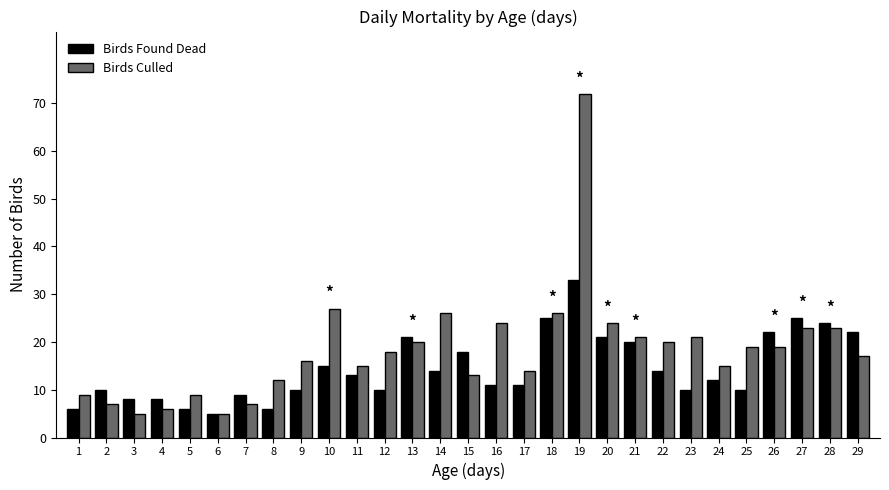

What are all the series names shown in the legend?

Birds Found Dead, Birds Culled